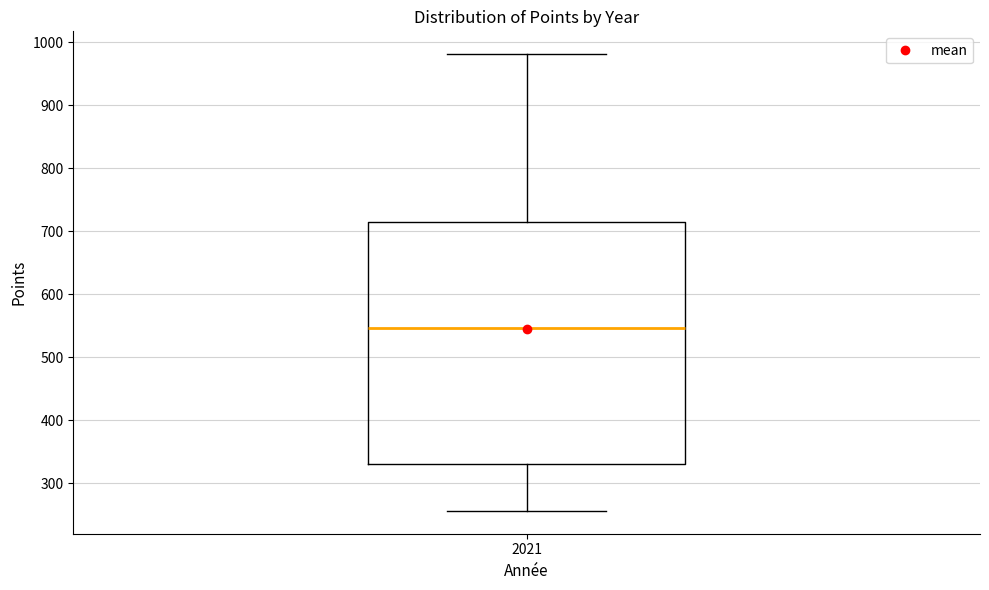

Transcribe this box plot: give where the median line is, the range the box spans, and where the two whiskers end, as read against the y-axis. The values are not printed on the chart, so give them approximately, as read against the axis.

median 550, box 330 to 710, whiskers 260 to 980